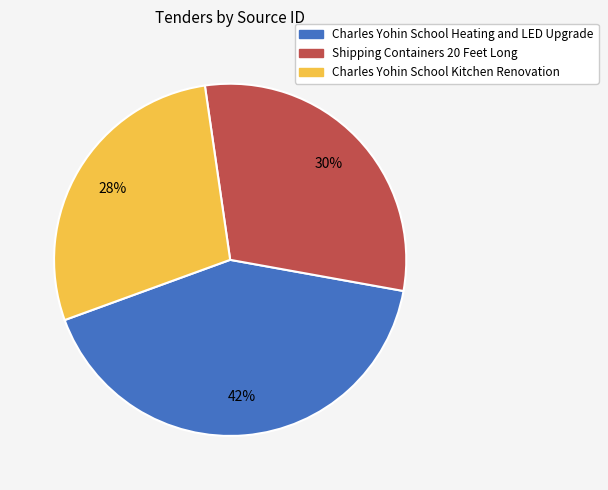

To the nearest percent, what percentage of the pie is Charles Yohin School Heating and LED Upgrade?

42%